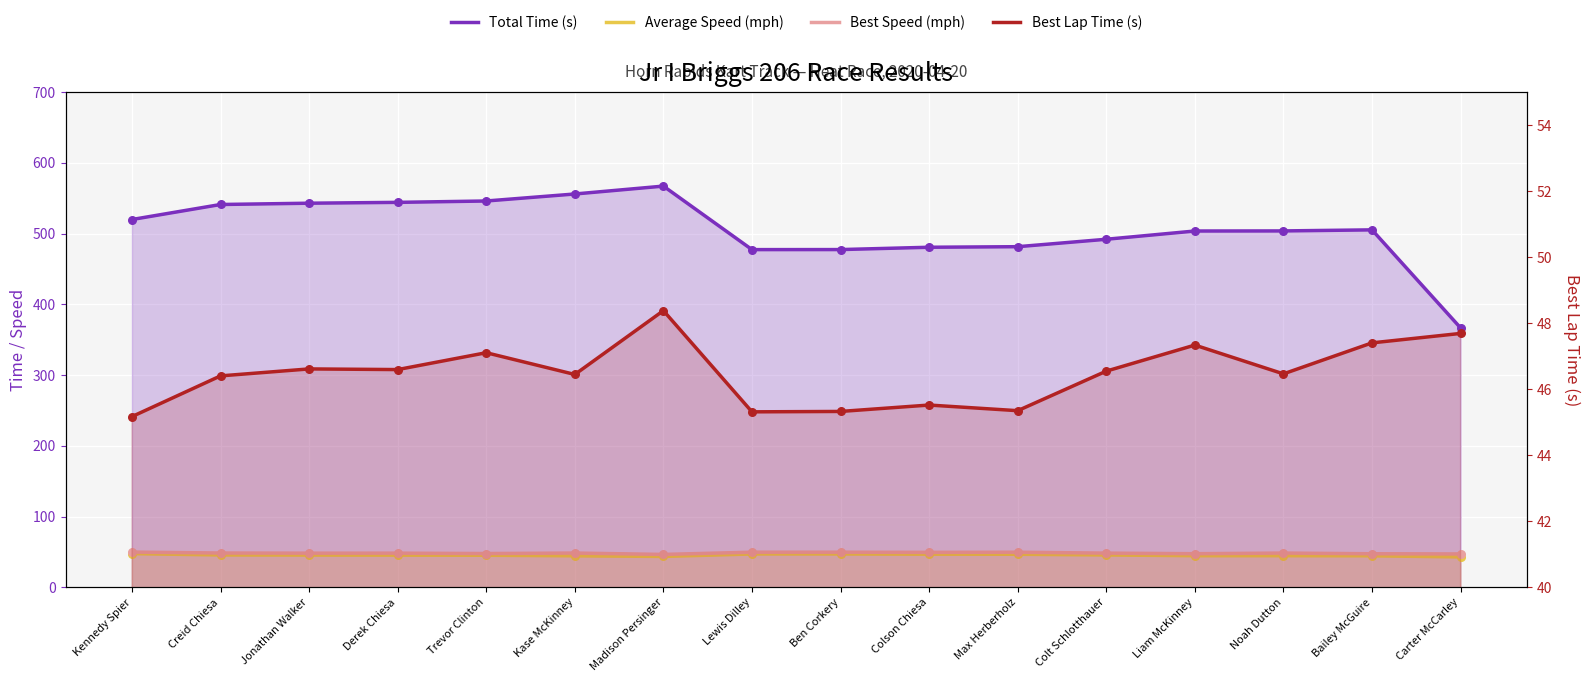

Which series reaches the minimum Y coordinate?

Average Speed (mph)